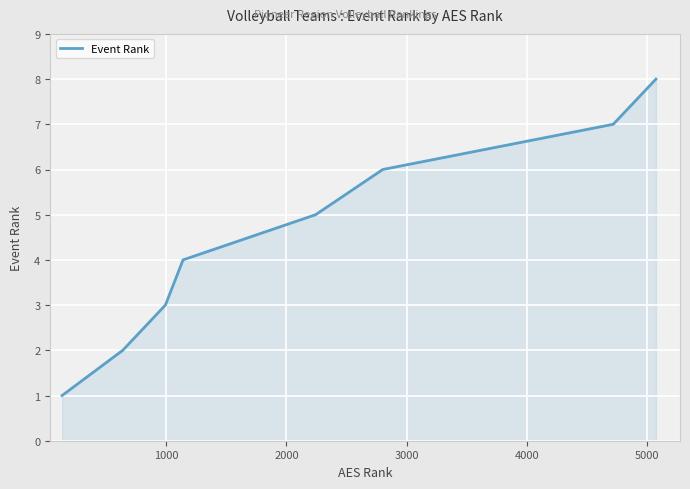

What is the greatest value displayed?

8